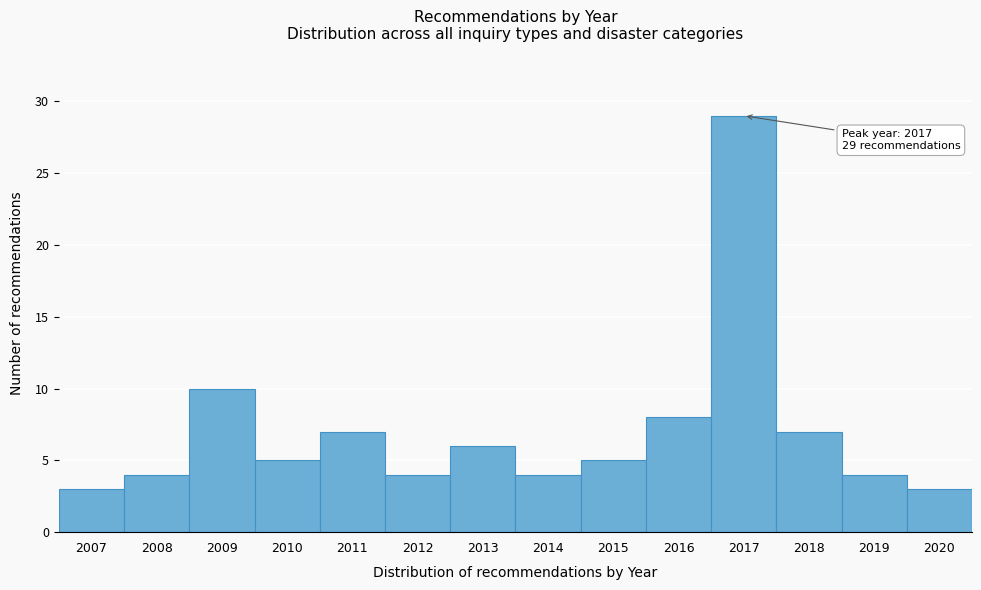

Reading left to right, extract all data points from this chart.

2007=3	2008=4	2009=10	2010=5	2011=7	2012=4	2013=6	2014=4	2015=5	2016=8	2017=29	2018=7	2019=4	2020=3